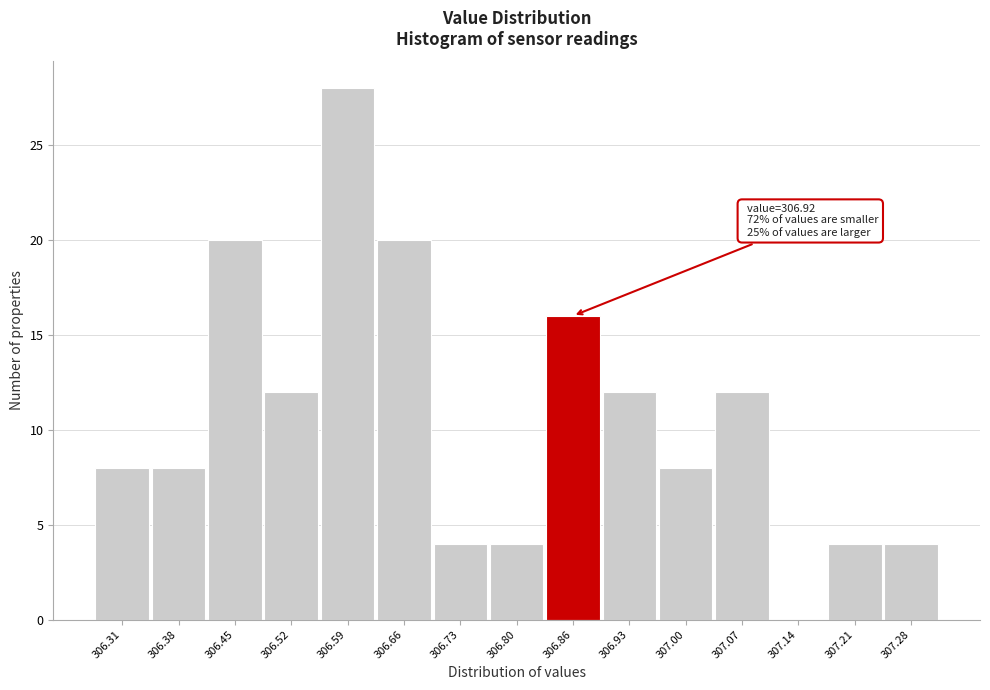

Reading right to left, list all the values displayed in this chart.

307.28=4	307.21=4	307.14=0	307.07=12	307.00=8	306.93=12	306.86=16	306.80=4	306.73=4	306.66=20	306.59=28	306.52=12	306.45=20	306.38=8	306.31=8